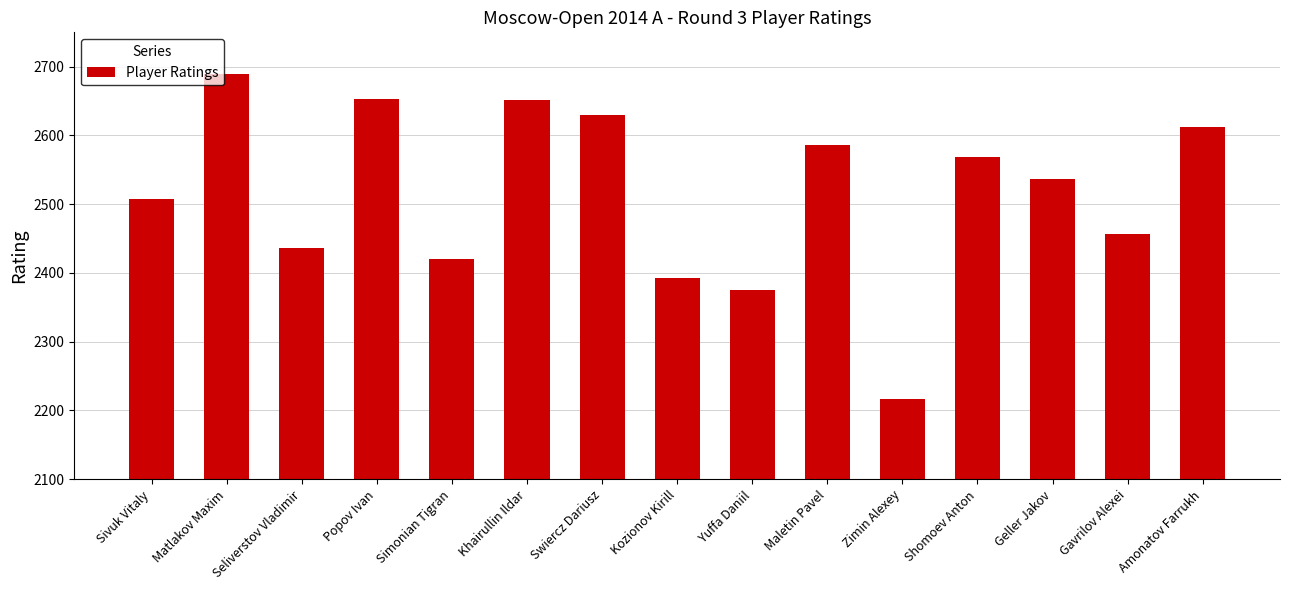

What is the ratio of the value at Sivuk Vitaly to the value at Matlakov Maxim?

0.9